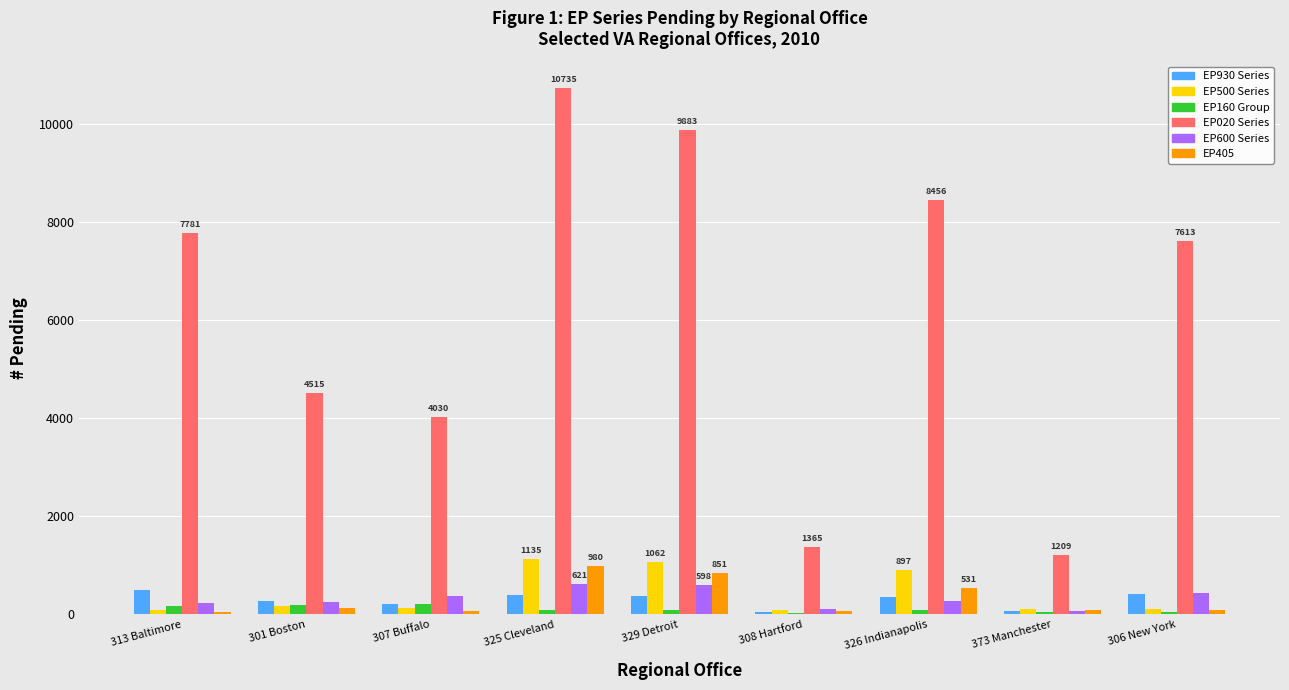

How many distinct data groups are displayed?

6